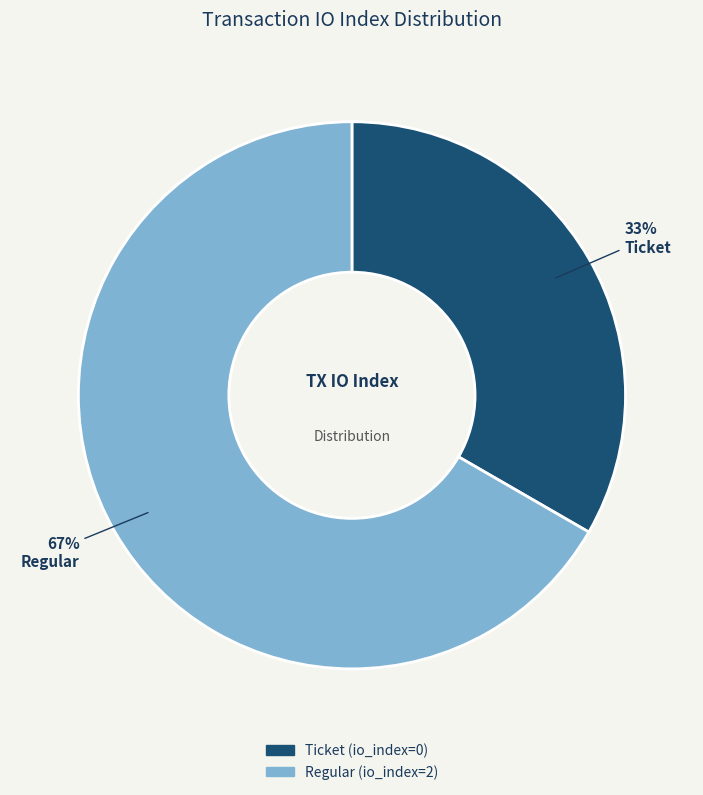

Rank the categories by value from highest to lowest.

Regular (io_index=2), Ticket (io_index=0)